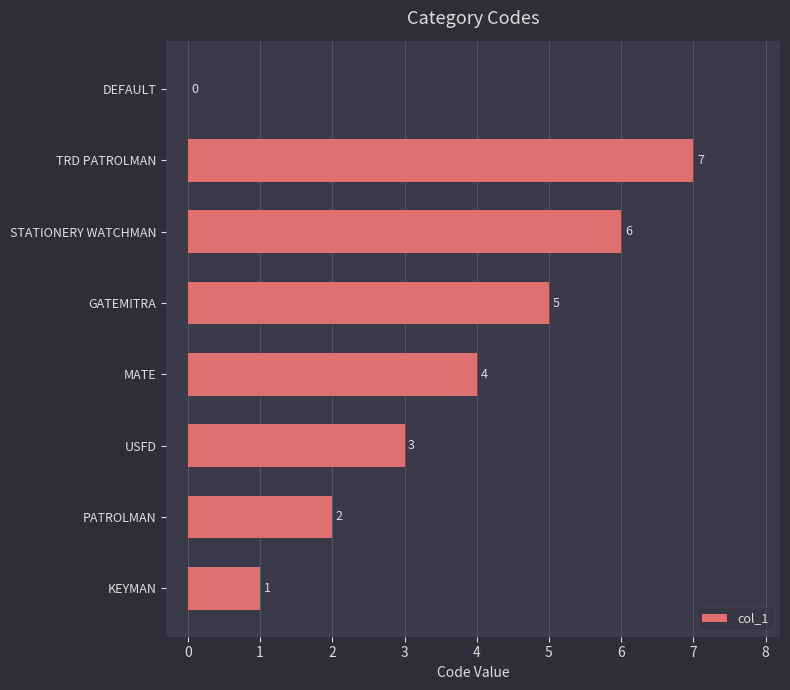

Between STATIONERY WATCHMAN and PATROLMAN, which is larger?

STATIONERY WATCHMAN